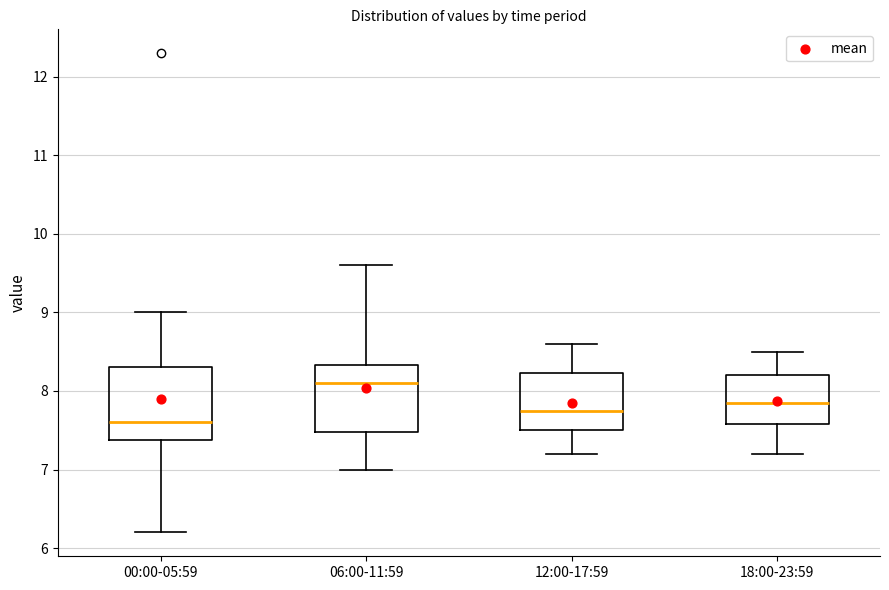

Reading left to right, transcribe this box plot: for each box, give where its median line is, the range the box spans, and where its two whiskers end, as read against the y-axis. The values are not printed on the chart, so give them approximately, as read against the axis.

00:00-05:59: median 7.6, box 7.4 to 8.3, whiskers 6.2 to 9.0
06:00-11:59: median 8.1, box 7.5 to 8.3, whiskers 7.0 to 9.6
12:00-17:59: median 7.8, box 7.5 to 8.2, whiskers 7.2 to 8.6
18:00-23:59: median 7.9, box 7.6 to 8.2, whiskers 7.2 to 8.5